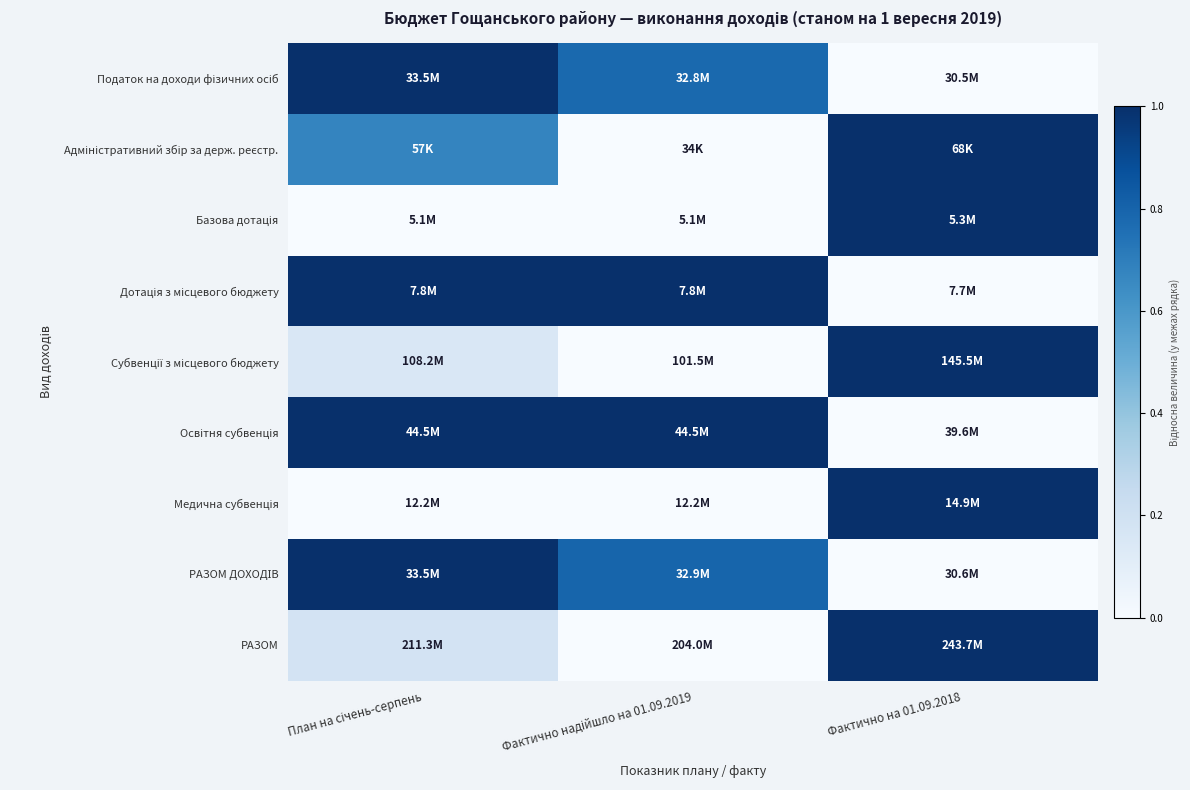

At how many categories does at least one series exceed 0?

3